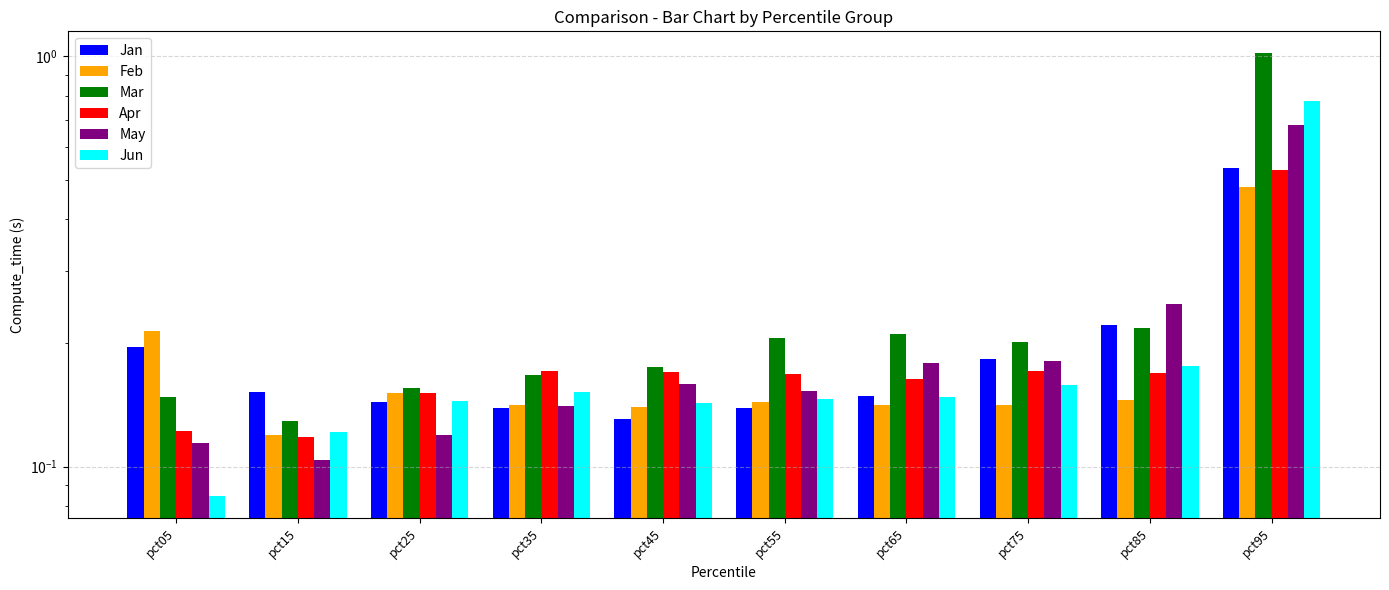

The value of May at pct15 is 0.1. True or false?

False